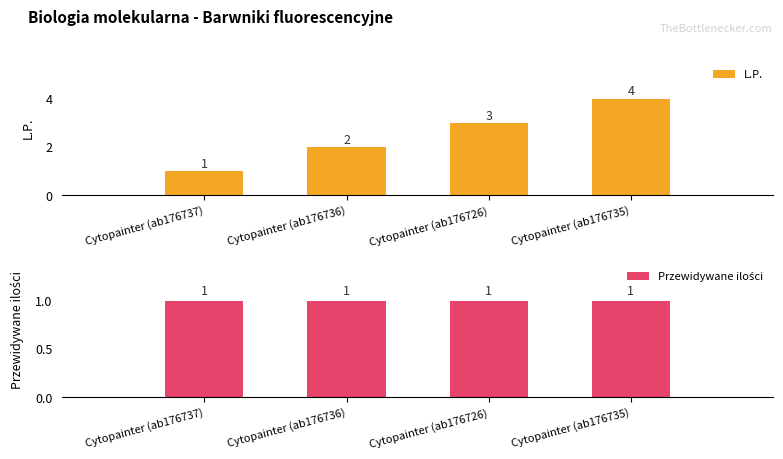

How many series are shown in this chart?

2